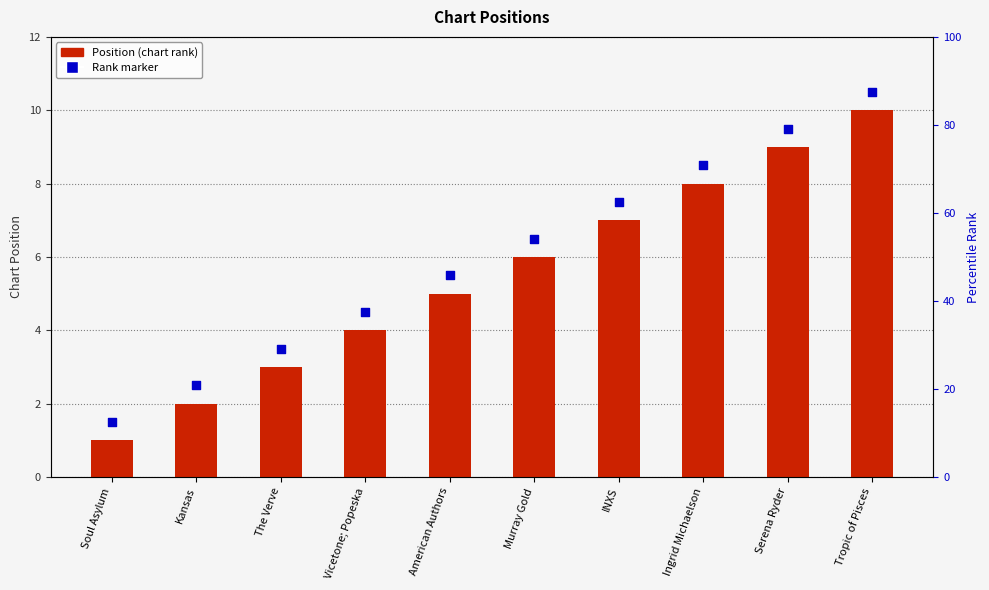

At how many categories does at least one series exceed 6?

5